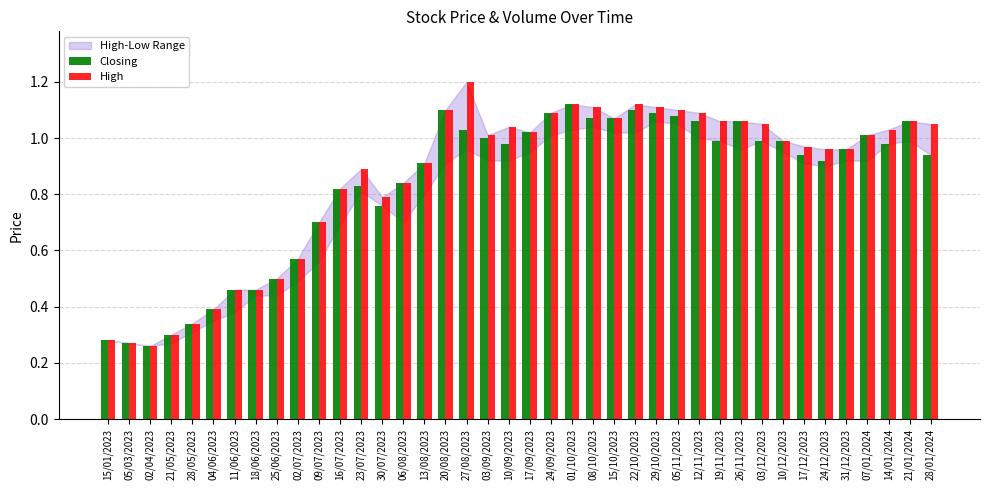

Which category has the highest value in the High series?

27/08/2023